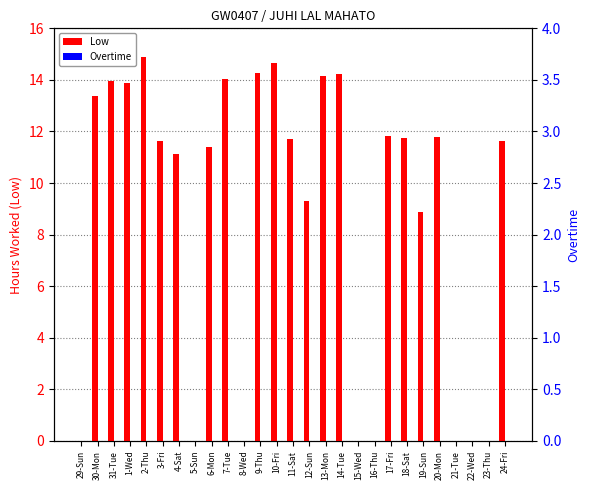

The value of Low at 3-Fri is 5.0. True or false?

False